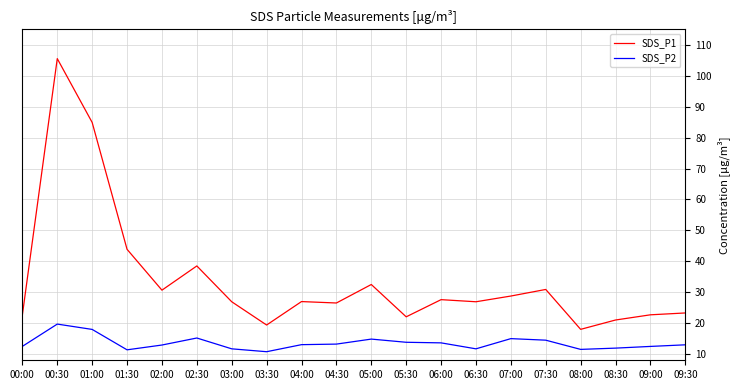

Is this an area chart (filled region under the line)?

No